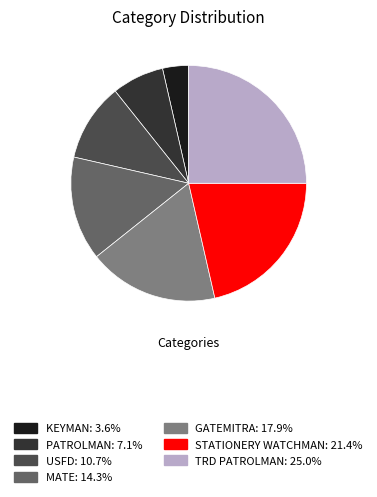

Between USFD and STATIONERY WATCHMAN, which is larger?

STATIONERY WATCHMAN